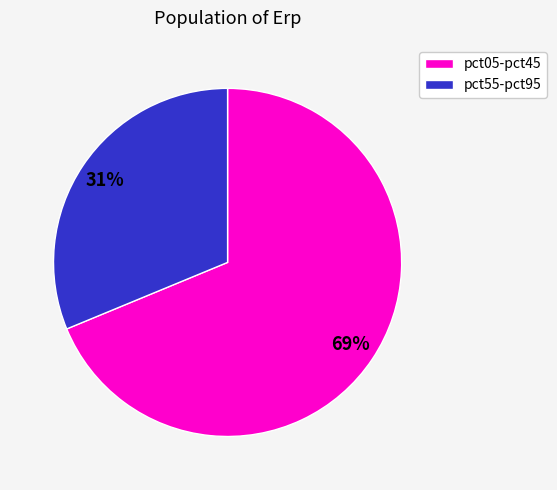

Is it true that pct05-pct45 is 58% of the pie?

False